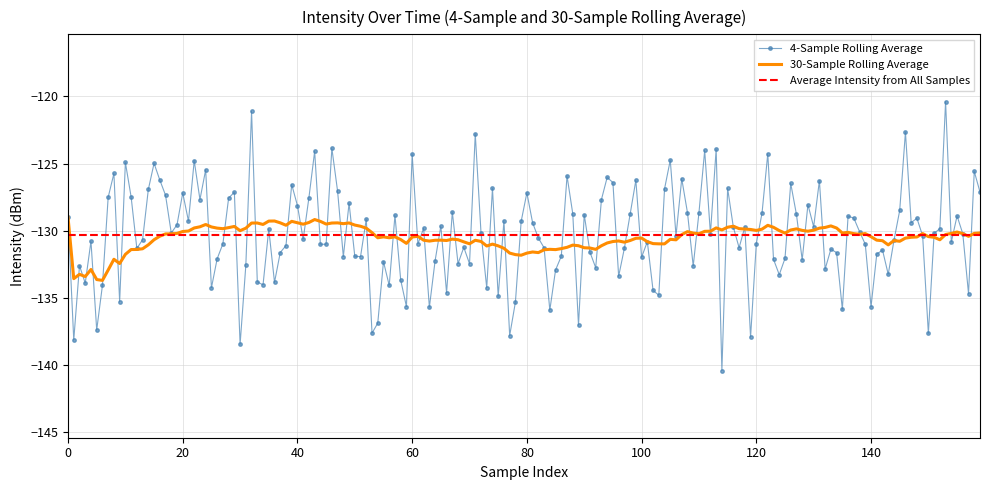

What is the maximum value for 4-Sample Rolling Average?

-120.4